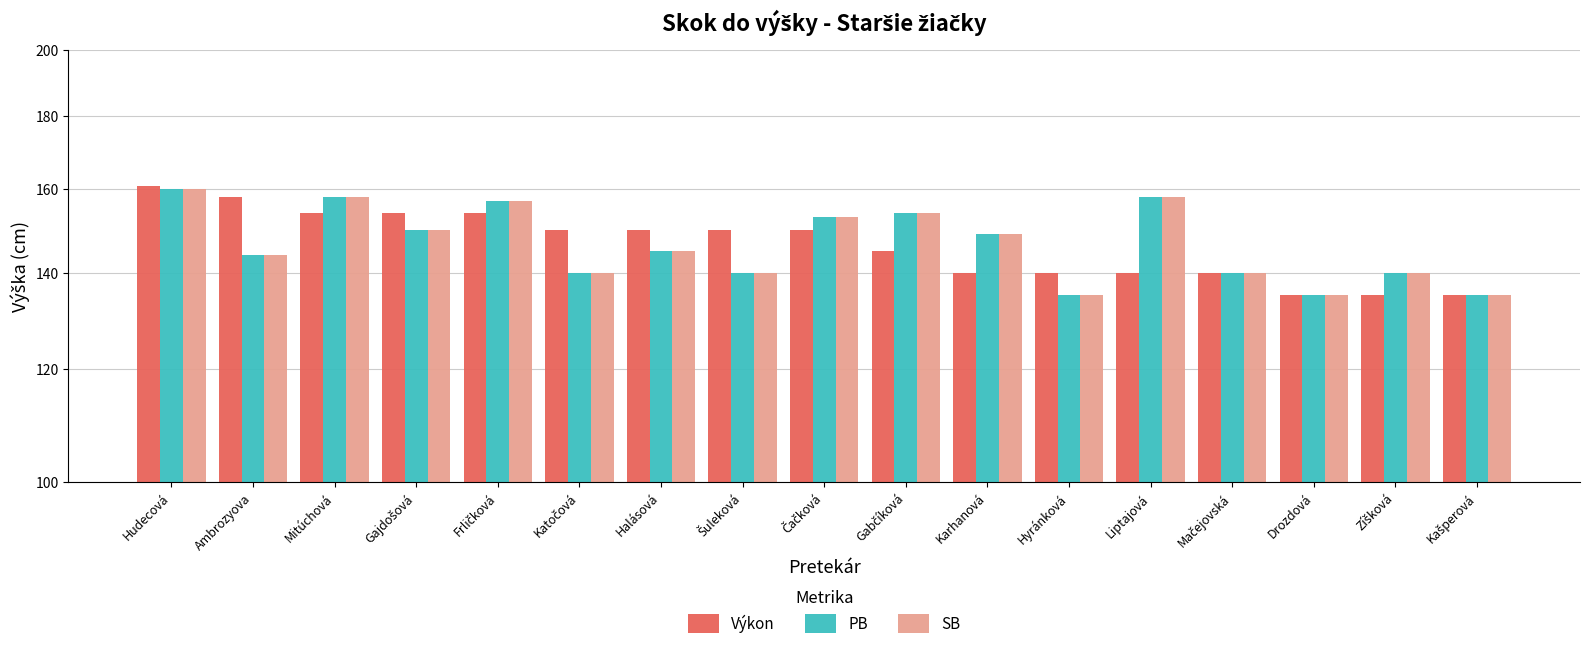

Which category has the lowest value in the PB series?

Hyránková